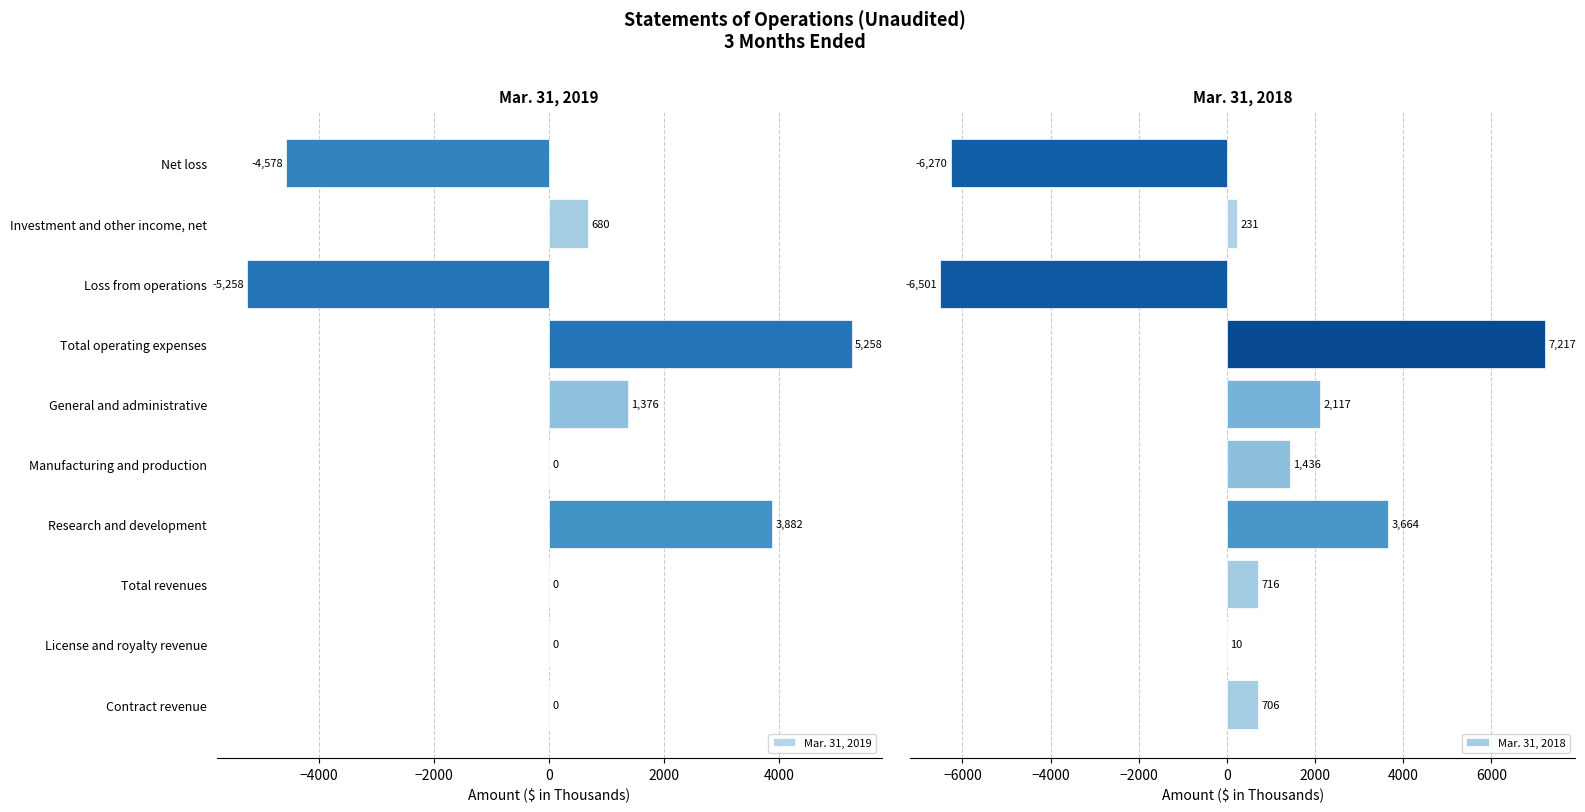

Reading left to right, transcribe all the data shown in this chart.

Mar. 31, 2019: 0	0	0	3882	0	1376	5258	-5258	680	-4578
Mar. 31, 2018: 706	10	716	3664	1436	2117	7217	-6501	231	-6270